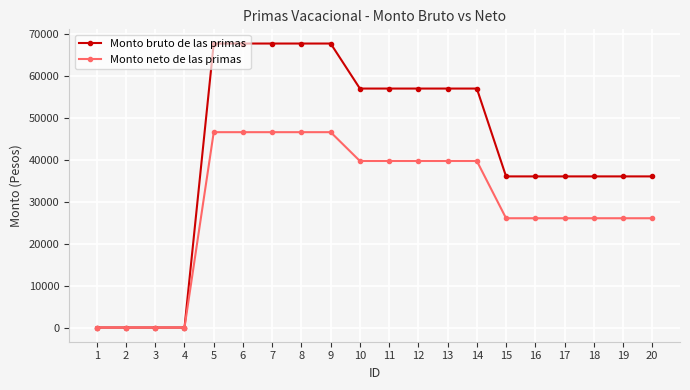

Reading left to right, list all the values displayed in this chart.

Monto bruto de las primas: 1=0.0	2=0.0	3=0.0	4=0.0	5=67838.1	6=67838.1	7=67838.1	8=67838.1	9=67838.1	10=57083.0	11=57083.0	12=57083.0	13=57083.0	14=57083.0	15=36098.6	16=36098.6	17=36098.6	18=36098.6	19=36098.6	20=36098.6
Monto neto de las primas: 1=0.0	2=0.0	3=0.0	4=0.0	5=46664.8	6=46664.8	7=46664.8	8=46664.8	9=46664.8	10=39781.6	11=39781.6	12=39781.6	13=39781.6	14=39781.6	15=26103.5	16=26103.5	17=26103.5	18=26103.5	19=26103.5	20=26103.5